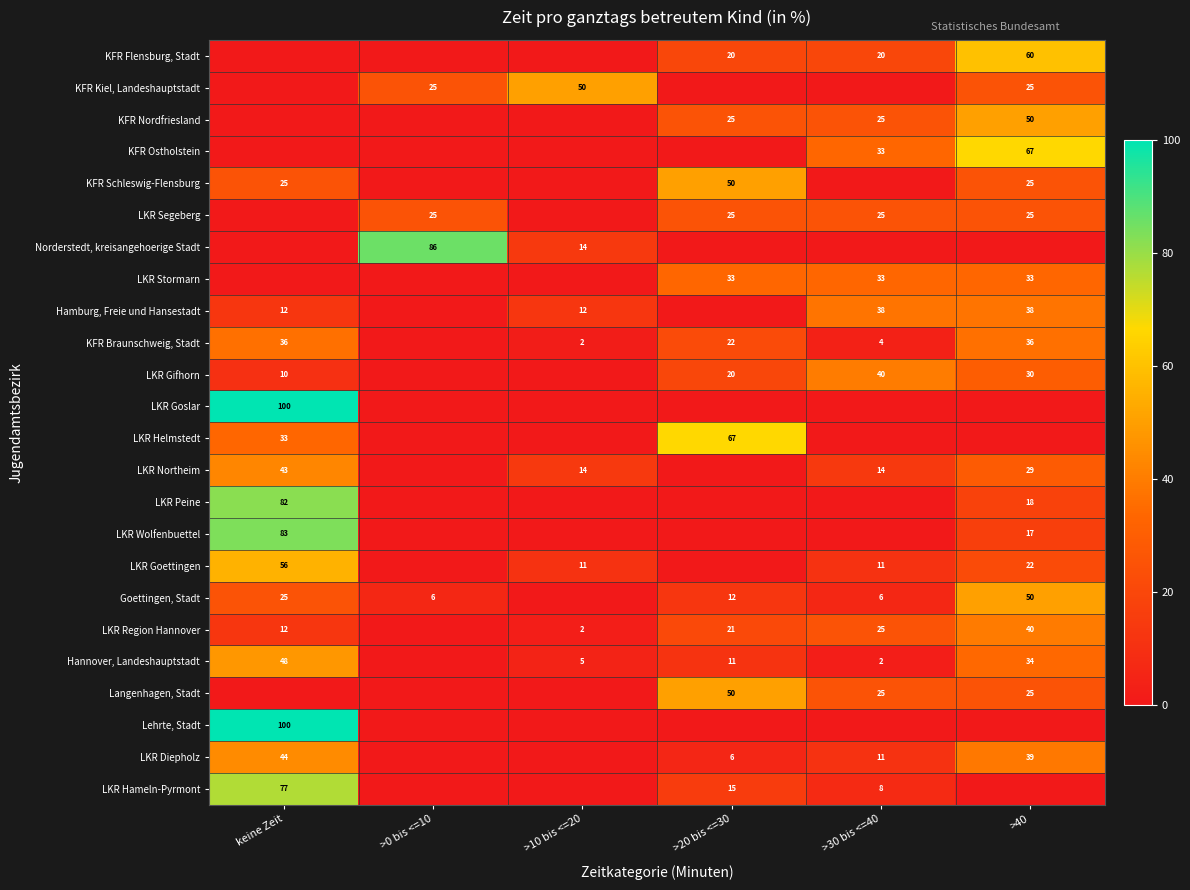

True or false: LKR Northeim has a value of 75 at keine Zeit.

False